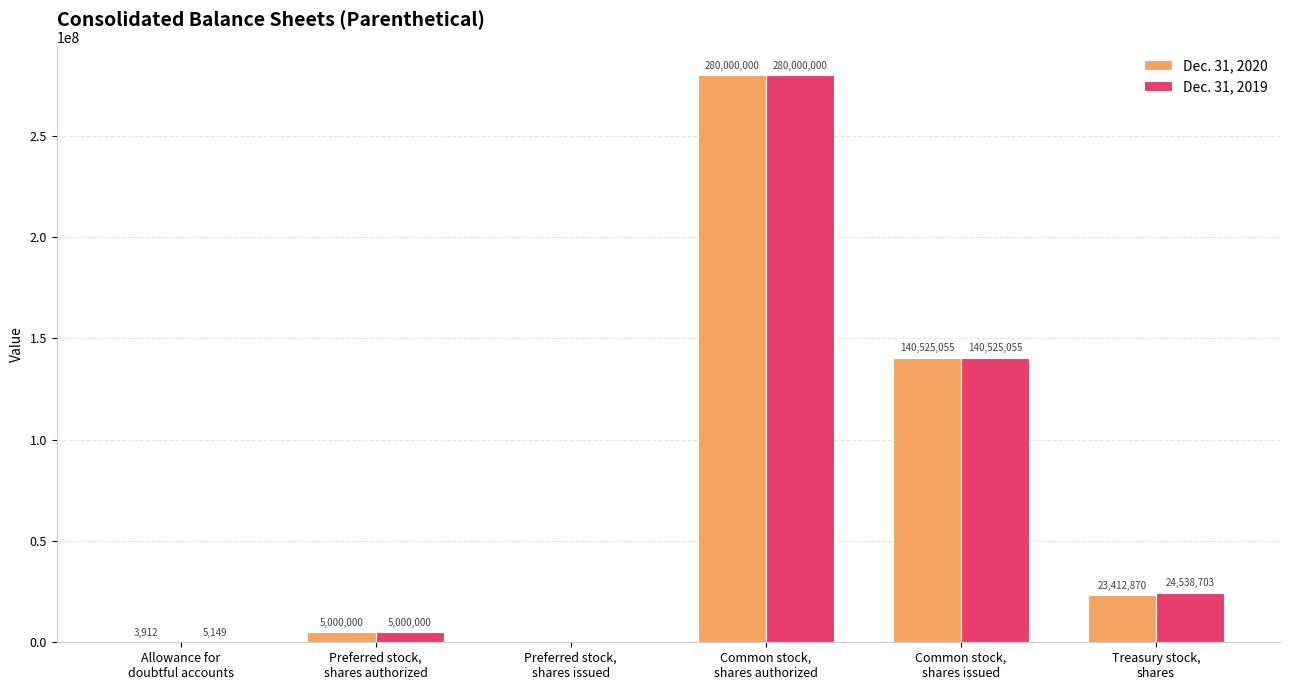

Does the chart contain stacked bars?

No